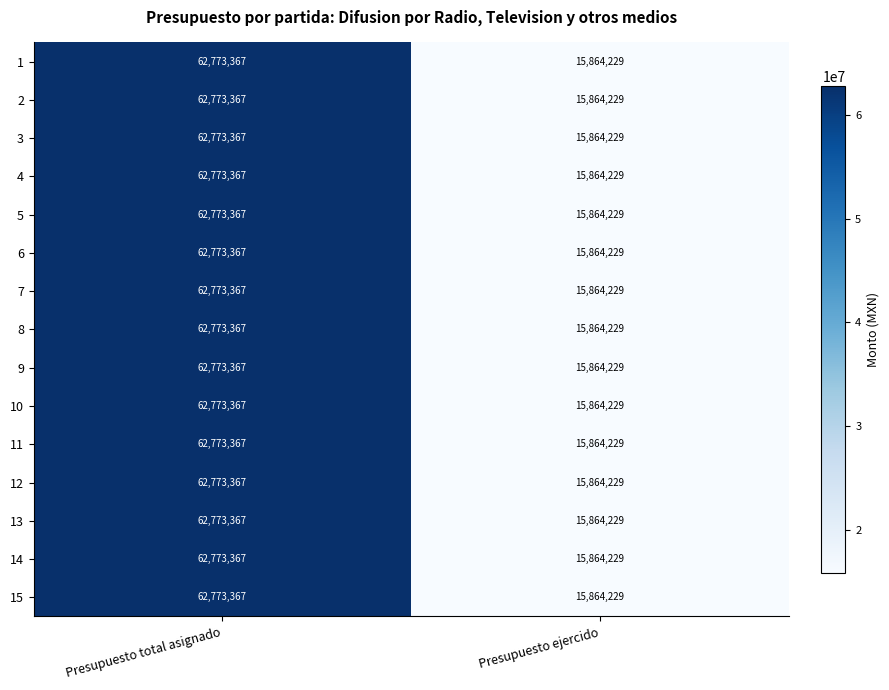

What is the sum of all 5 values?

78637596